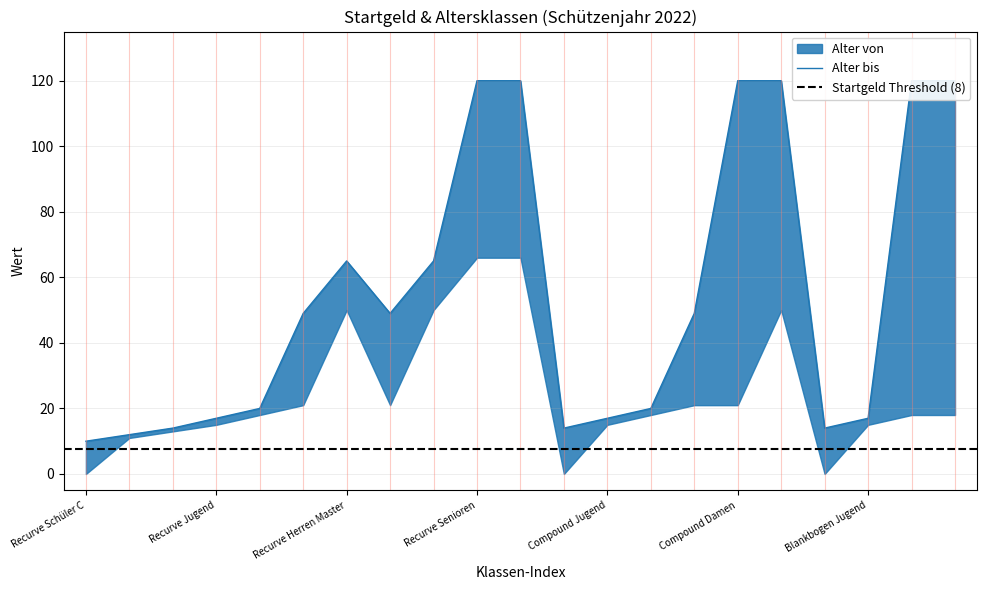

What is the total value across all series at Blankbogen Damen?

150